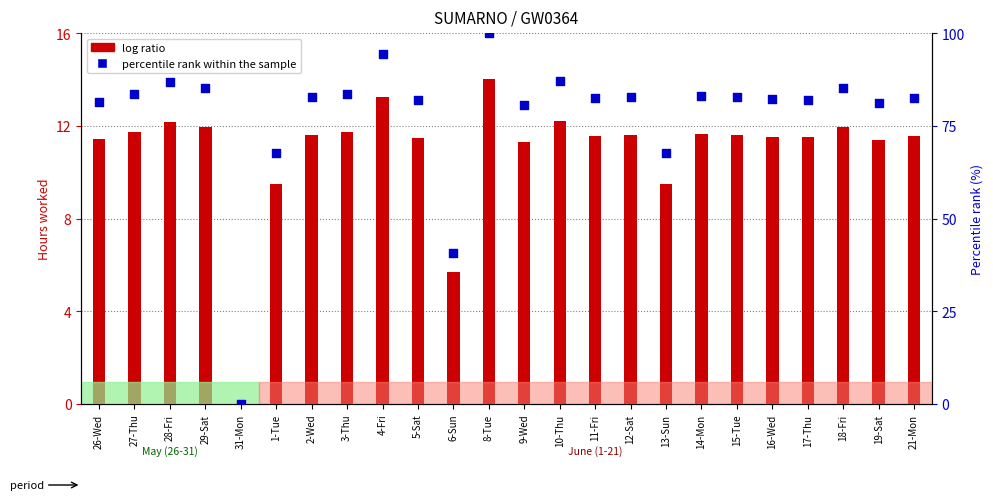

At which category is the sum across all series the highest?

8-Tue